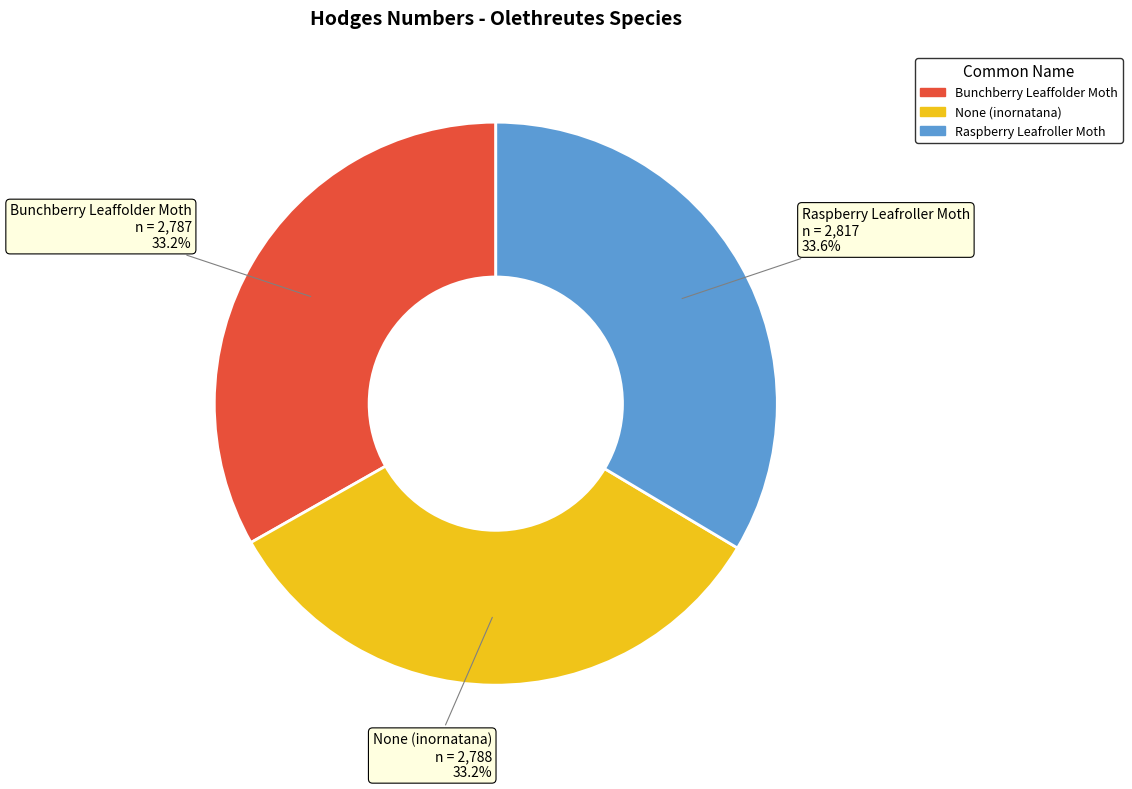

True or false: None (inornatana) accounts for 33% of the total.

True